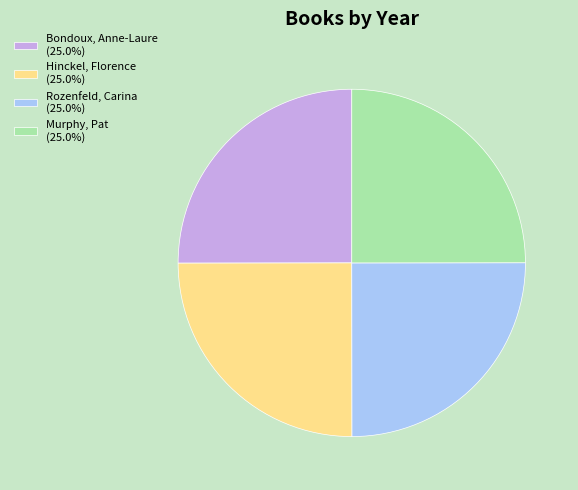

Does any single category account for the majority?

No